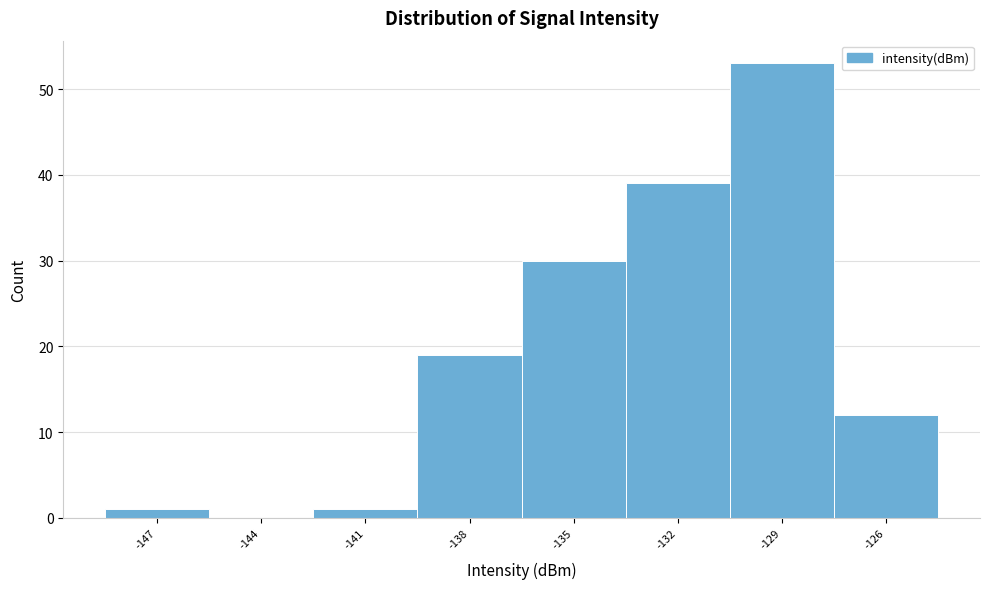

Reading left to right, extract all data points from this chart.

-147=1	-144=0	-141=1	-138=19	-135=30	-132=39	-129=53	-126=12